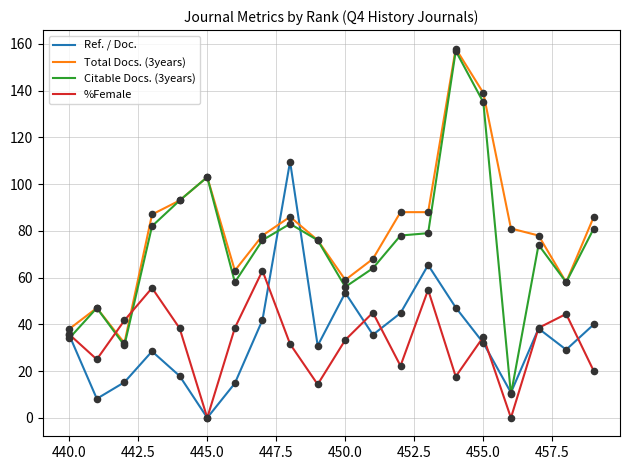

Is the value of Ref. / Doc. at 10 greater than the value of Total Docs. (3years) at 457.5?

No